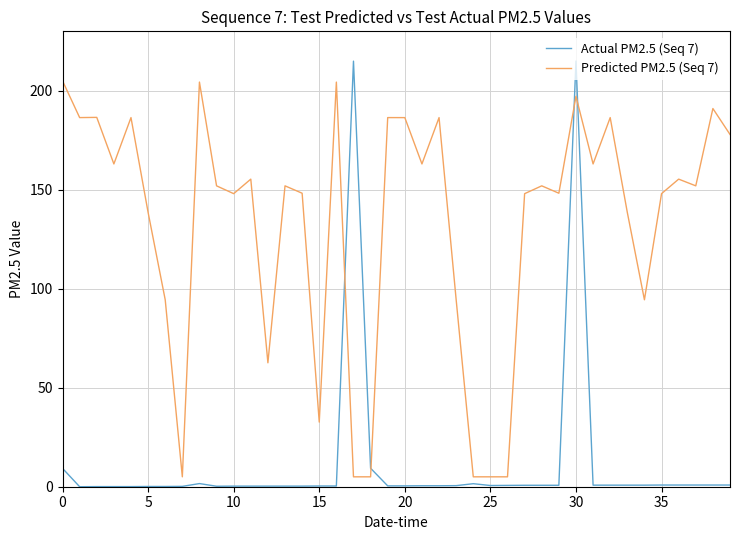

Rank the series by their average value, from lowest to highest.

Actual PM2.5 (Seq 7), Predicted PM2.5 (Seq 7)